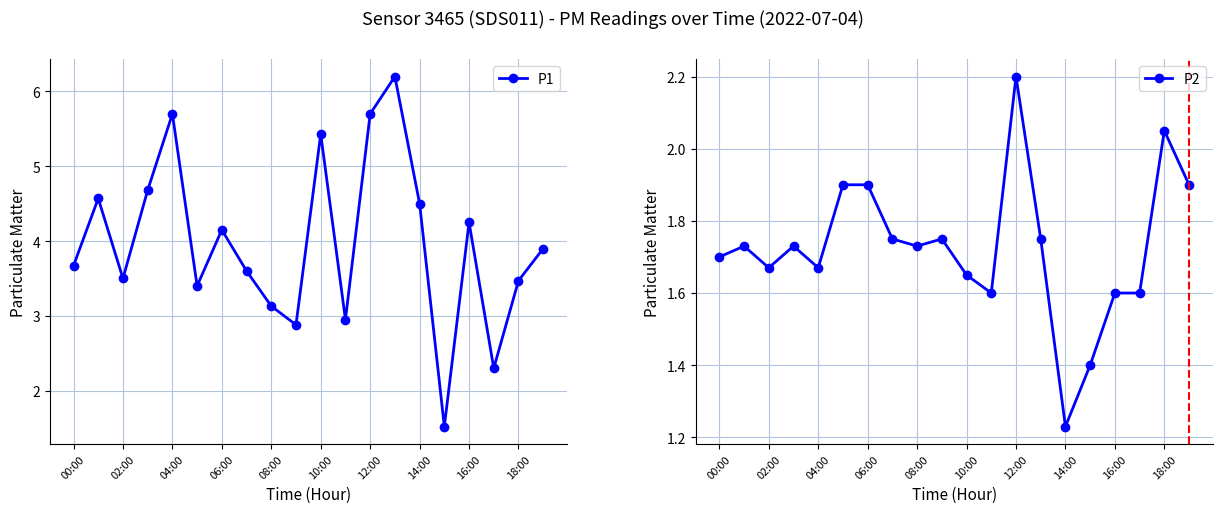

True or false: P1 has a value of 1.3 at 10:00.

False